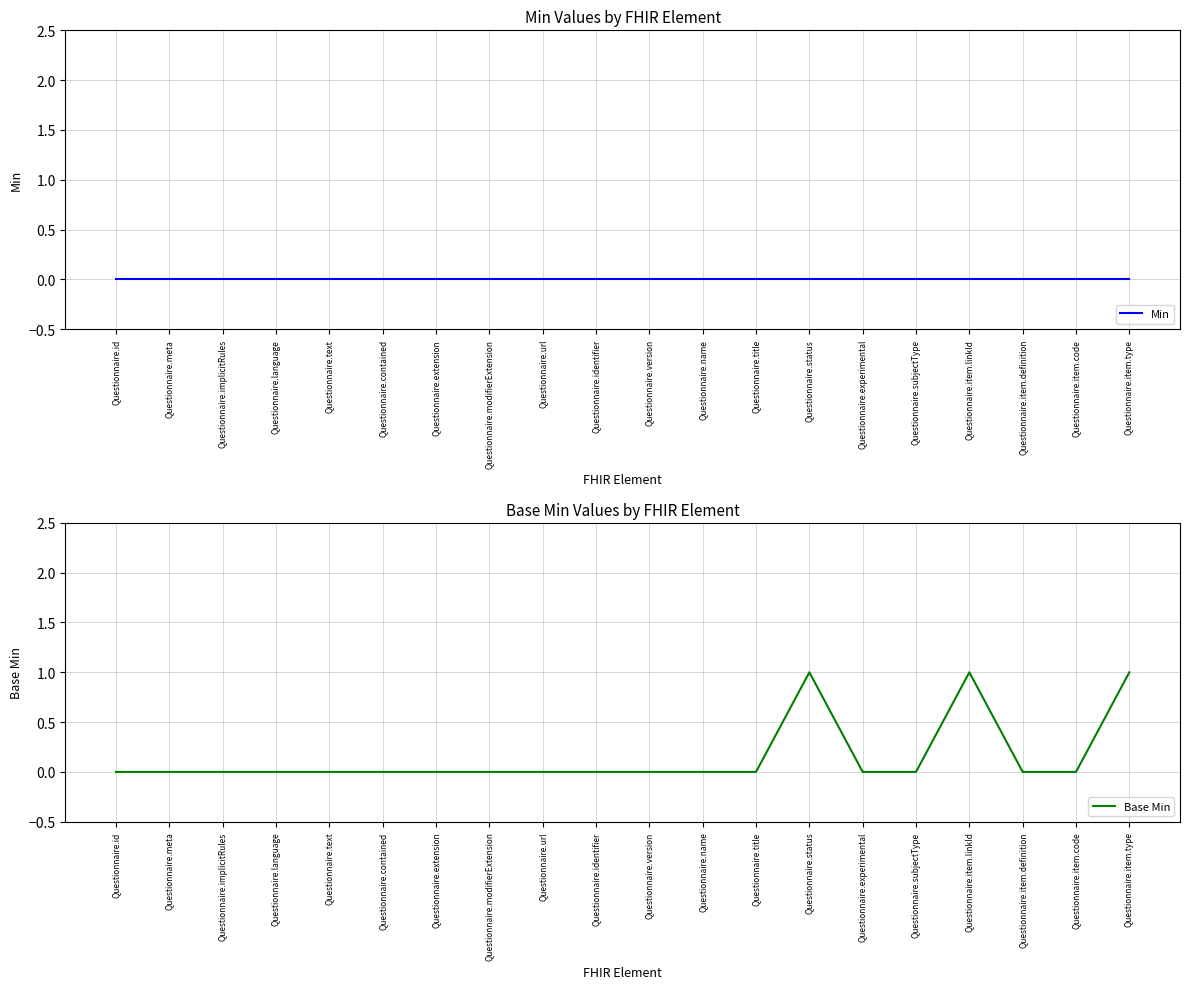

What is the maximum value shown in the chart?

1